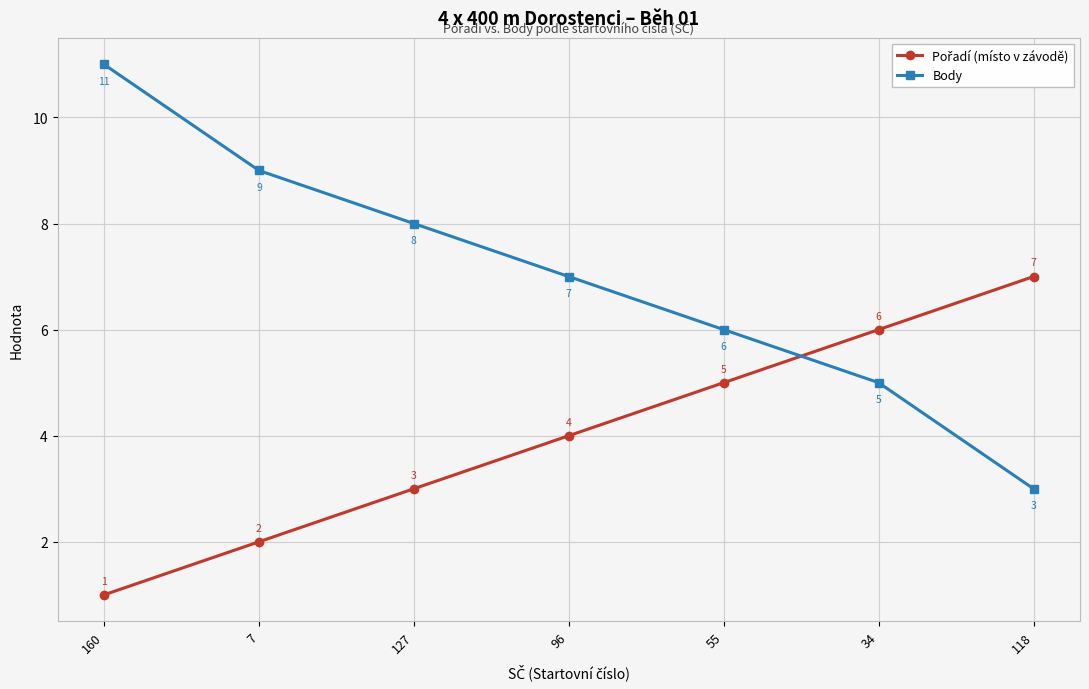

At which category does the chart reach its minimum across all series?

160